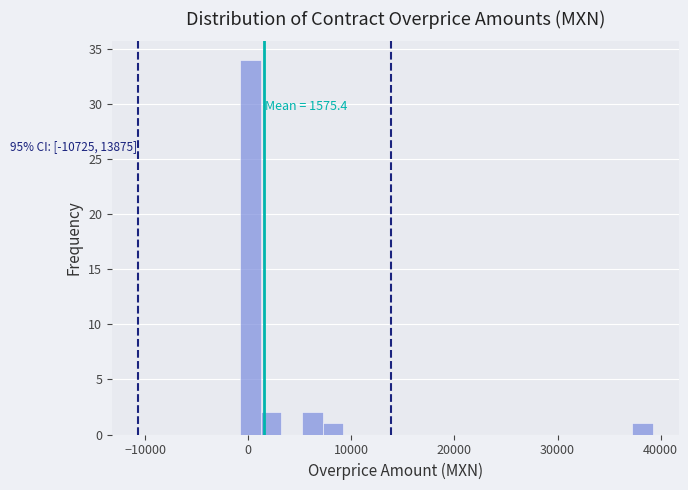

Read against the x-axis, roughly where is the centre of the tallest bar?

0